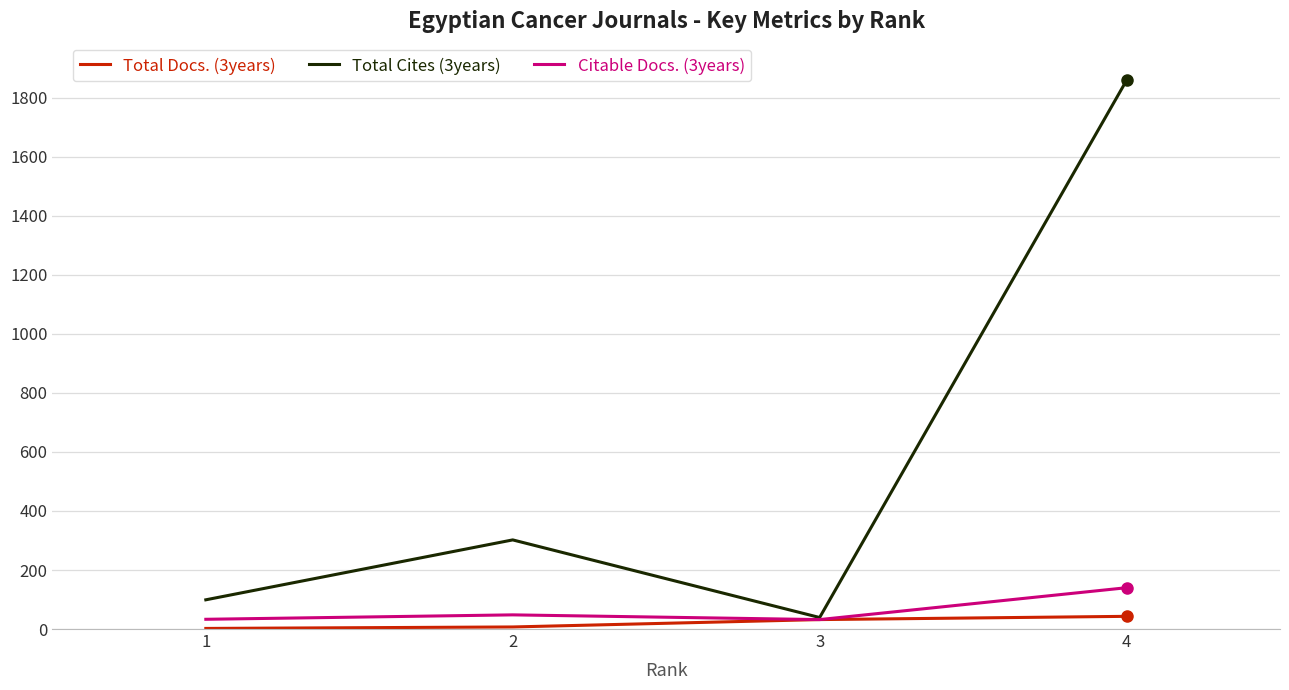

Which series has the widest spread of values?

Total Cites (3years)